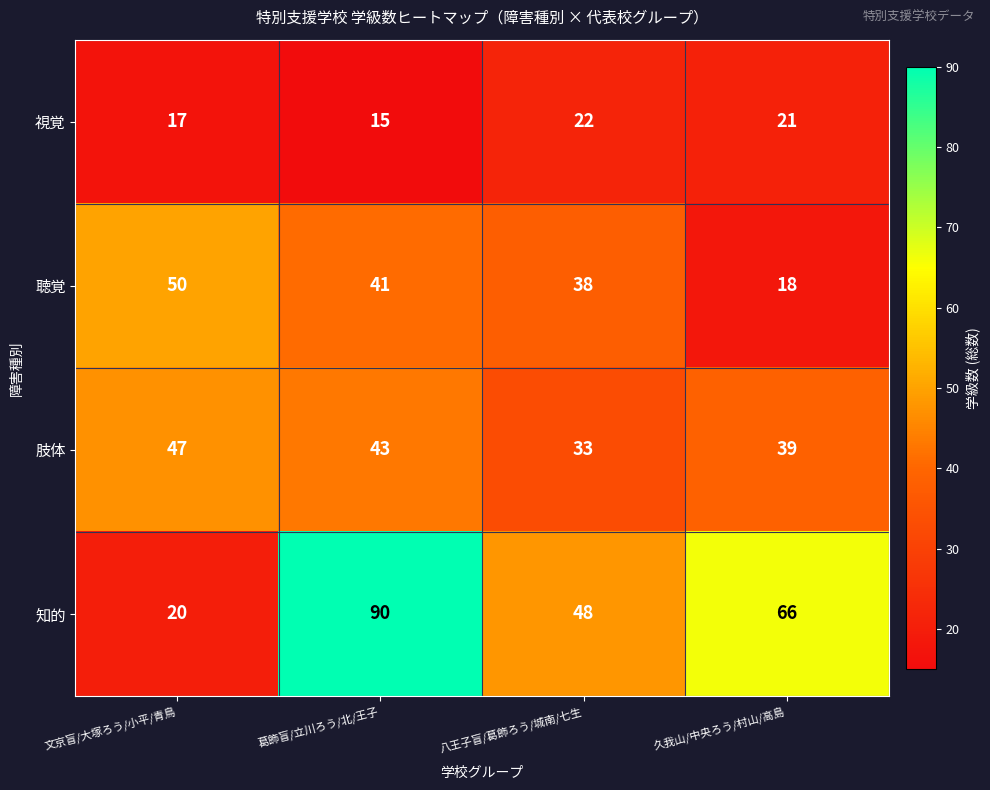

How many 知的 values are between 48 and 90?

3